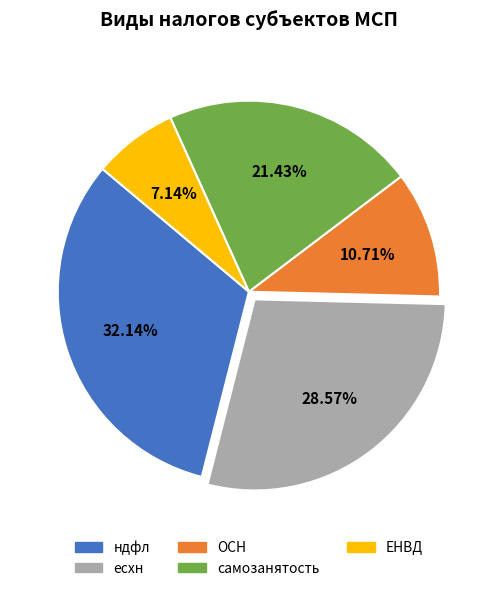

To the nearest percent, what percentage of the pie is ндфл?

32%